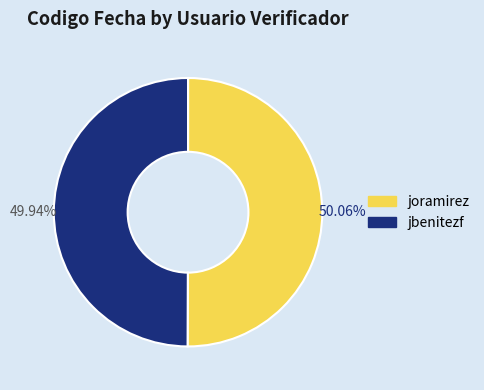

How many slices are in this pie chart?

2